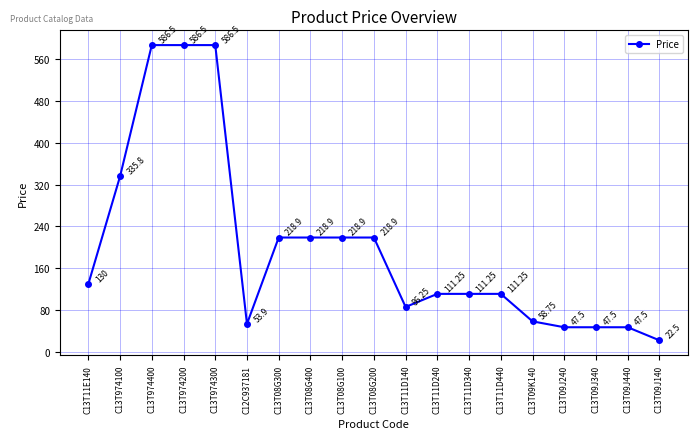

At which category does the data reach its first local valley?

C12C937181